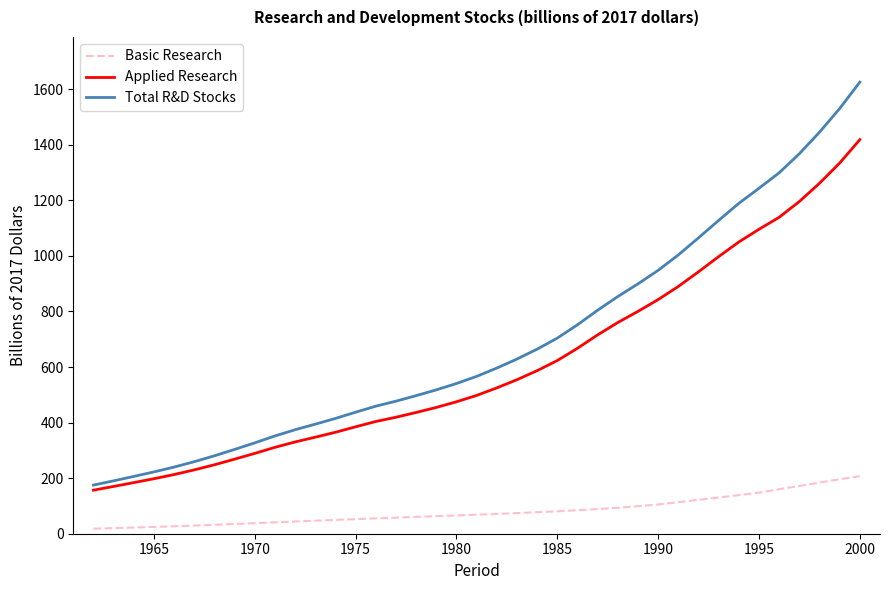

Which series has the largest total across all categories?

Total R&D Stocks